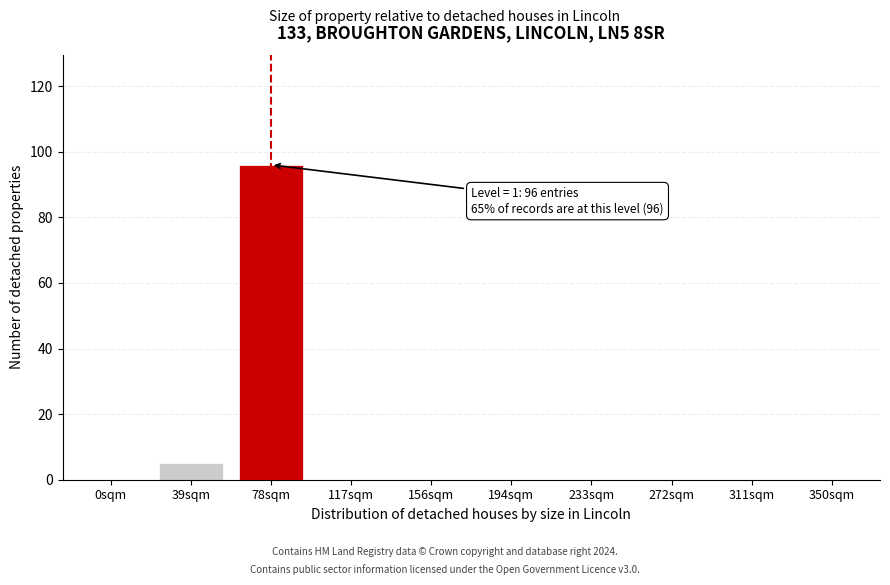

Reading right to left, list all the values displayed in this chart.

350sqm=0	311sqm=0	272sqm=0	233sqm=0	194sqm=0	156sqm=0	117sqm=0	78sqm=96	39sqm=5	0sqm=0